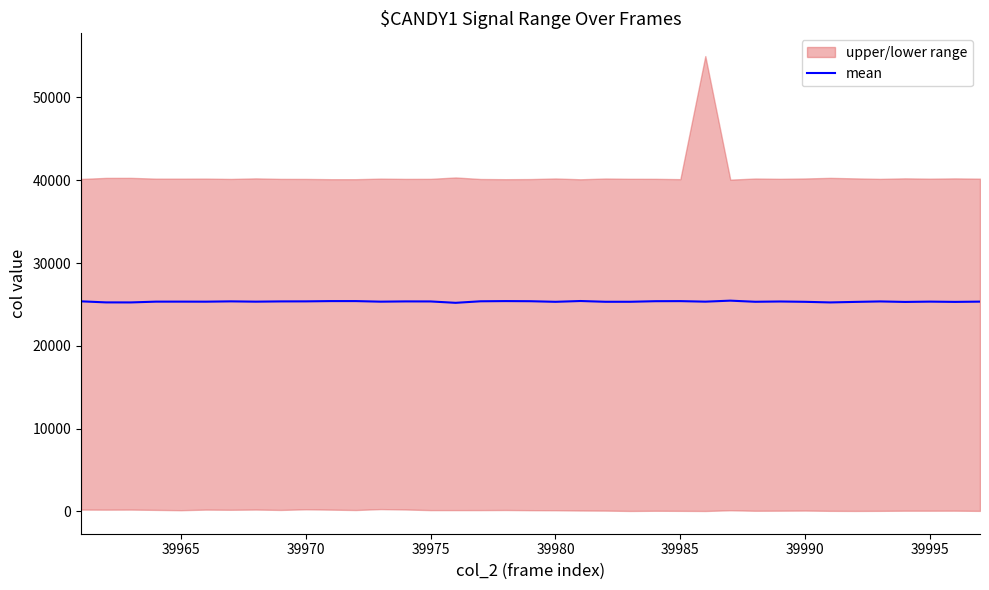

True or false: mean has a value of 8666 at 39990.

False